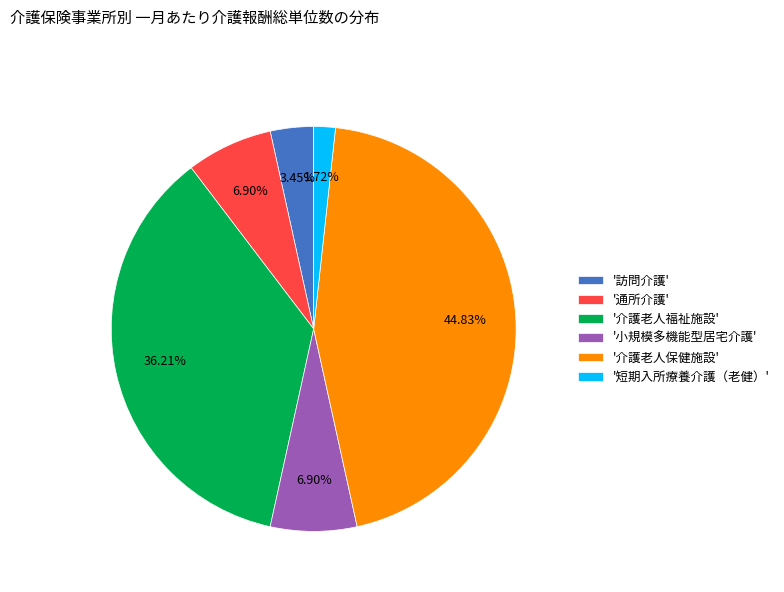

What is the smallest slice in the pie chart?

'短期入所療養介護（老健）'